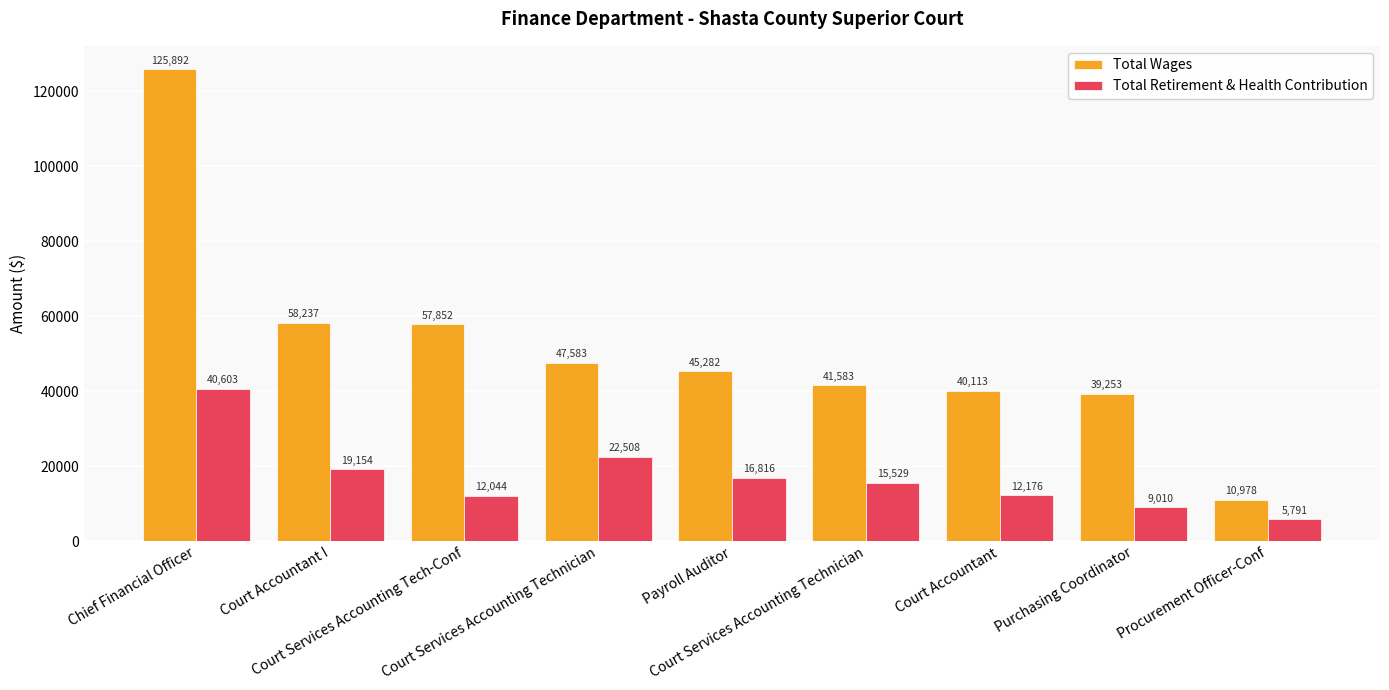

How many data points does each series have?

9